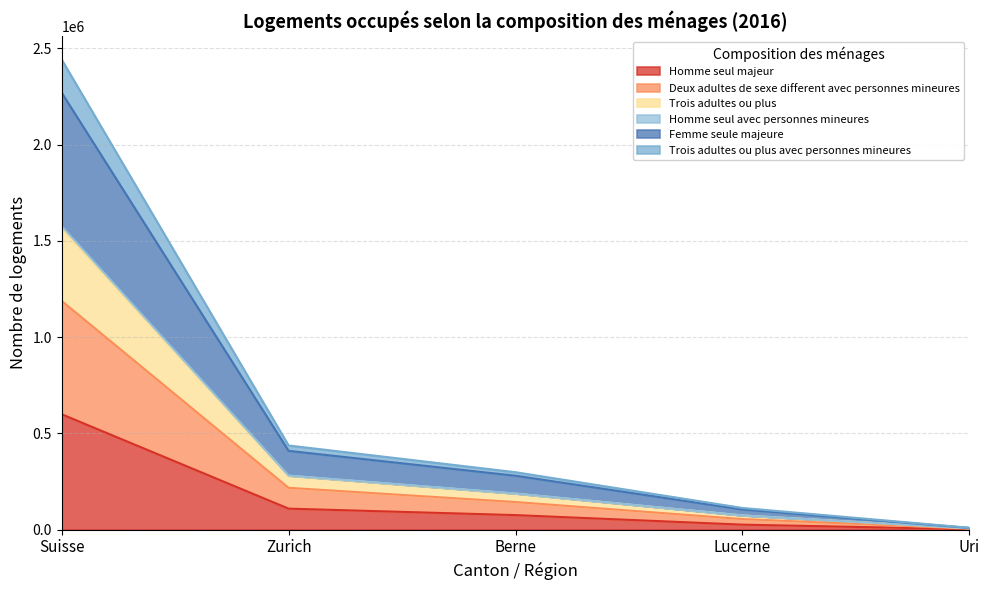

Between Suisse and Uri, which is larger?

Suisse